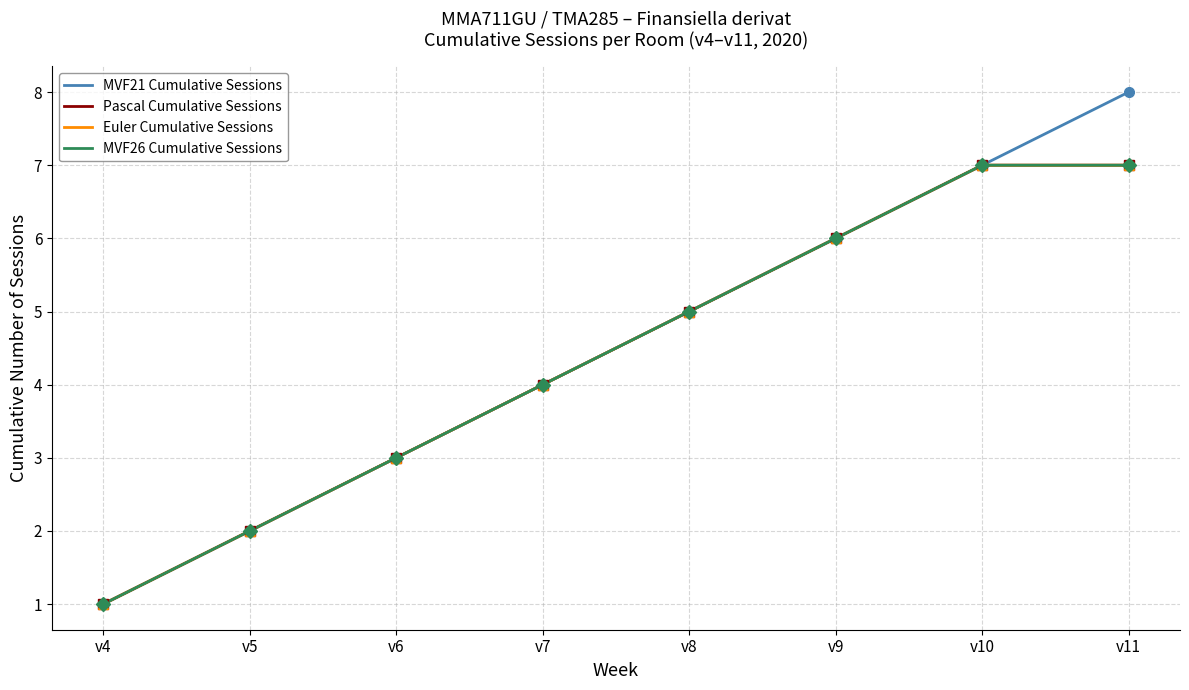

Does the chart have visible grid lines?

Yes